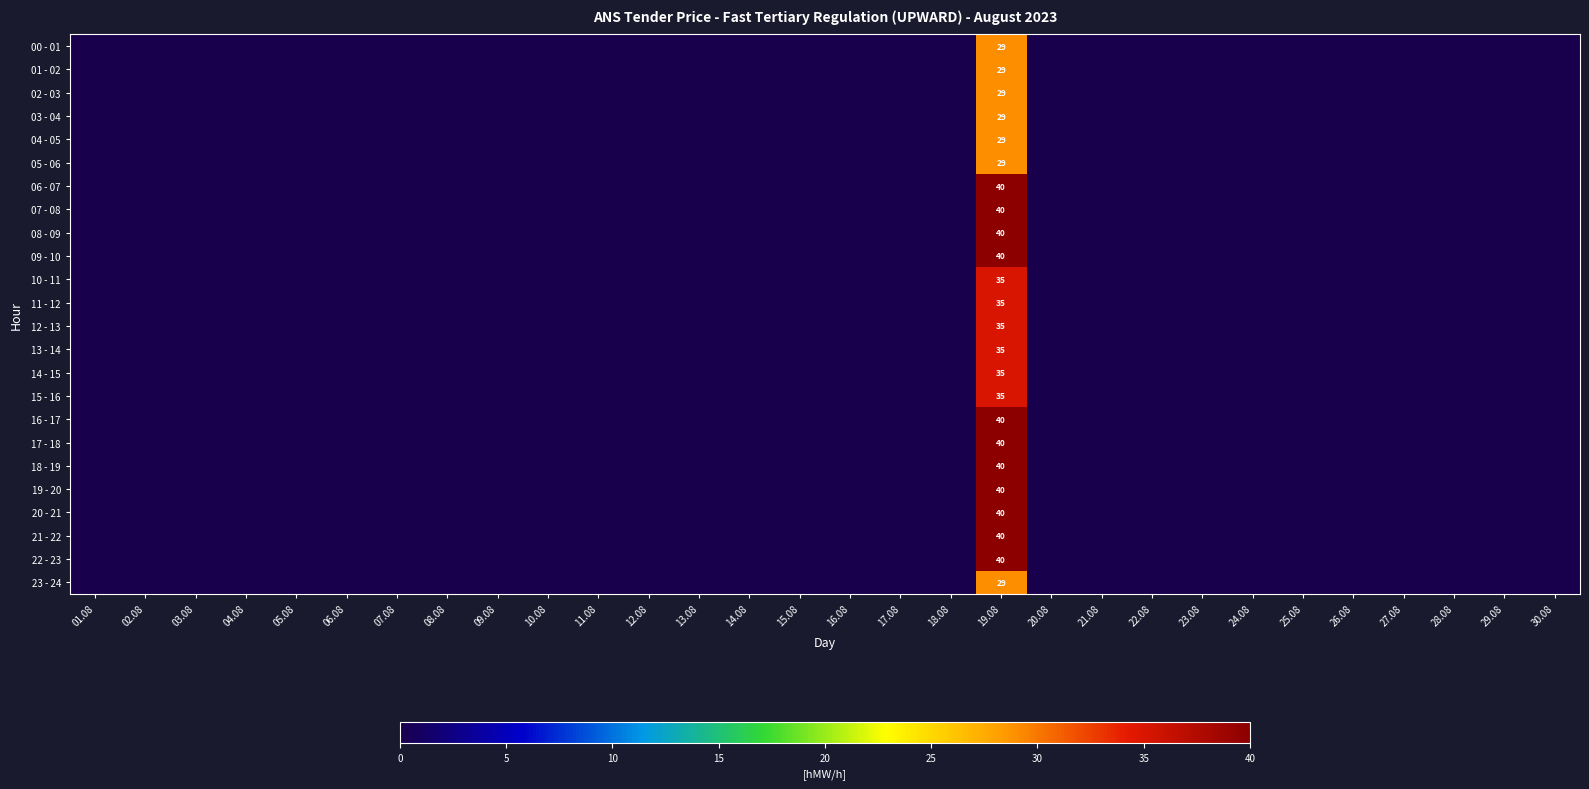

At which category does the chart reach its peak across all series?

19.08